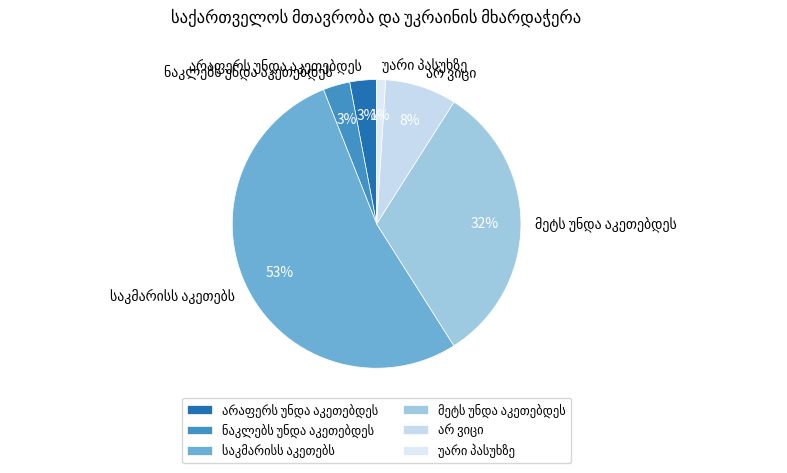

To the nearest percent, what is the difference between the largest and smallest slice percentages?

52%